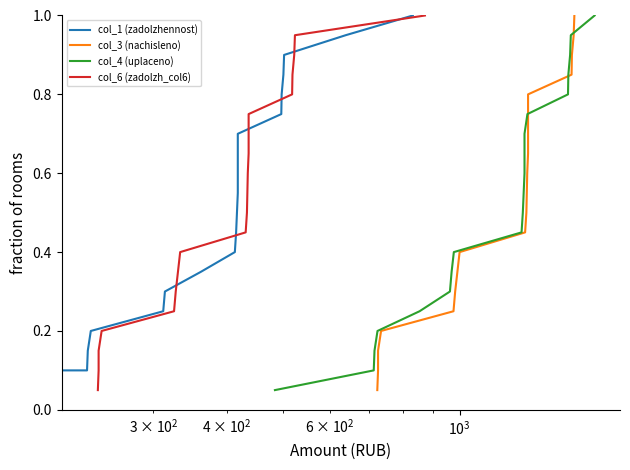

List the series in order of their peak value, lowest first.

col_1 (zadolzhennost), col_3 (nachisleno), col_4 (uplaceno), col_6 (zadolzh_col6)